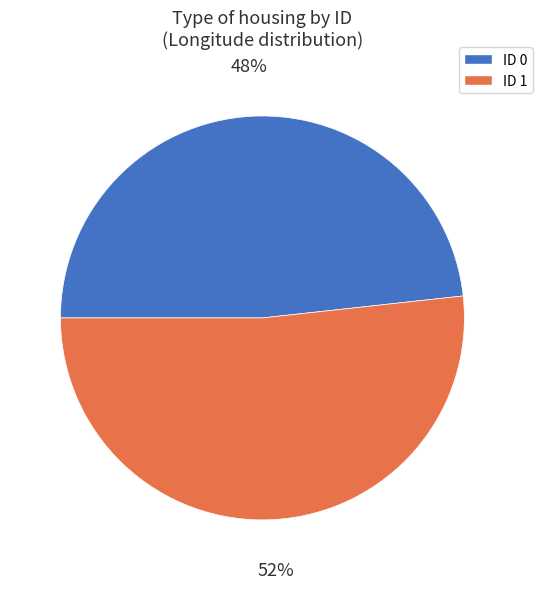

Is there a majority slice in this chart?

Yes